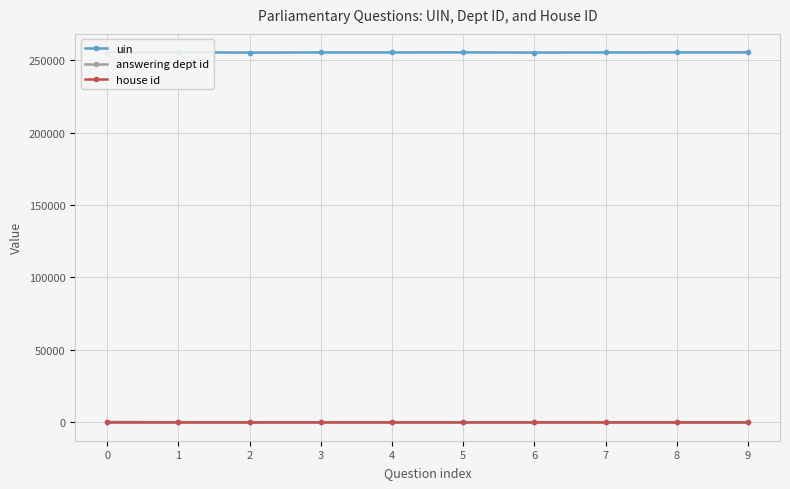

How many values in the answering dept id series are below 29?

4